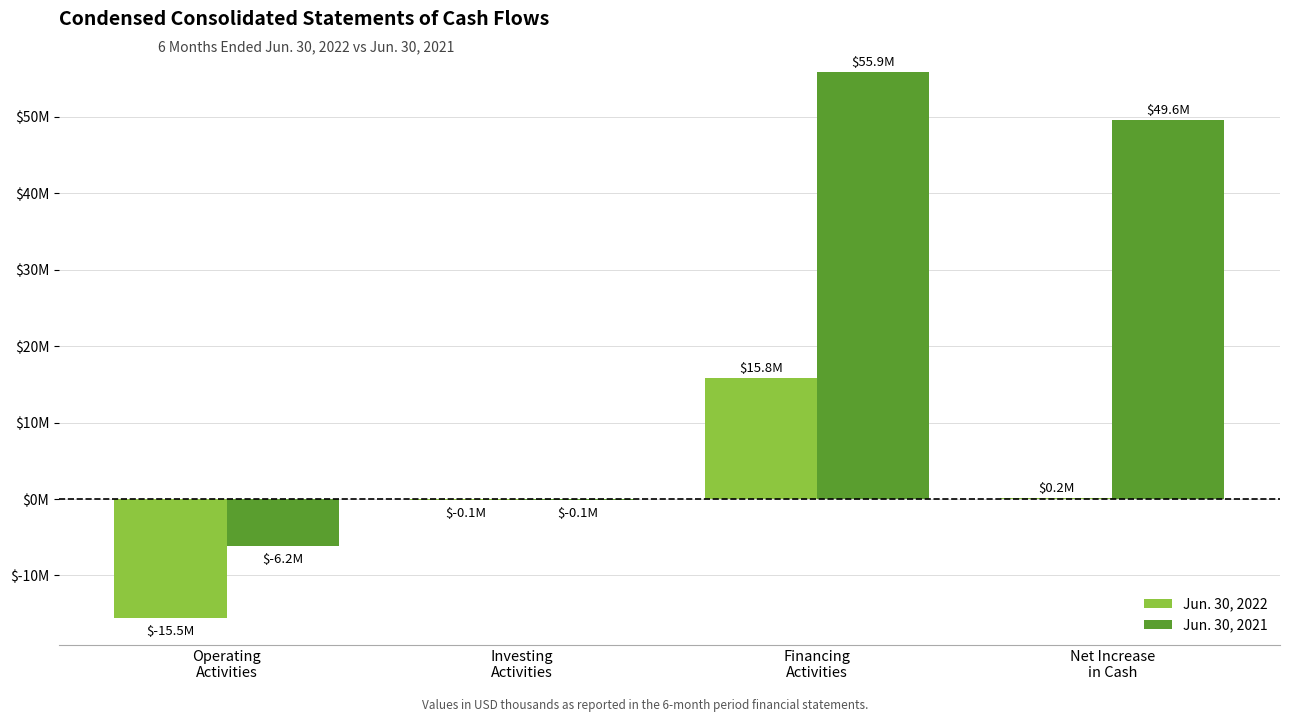

Are the bars horizontal?

No